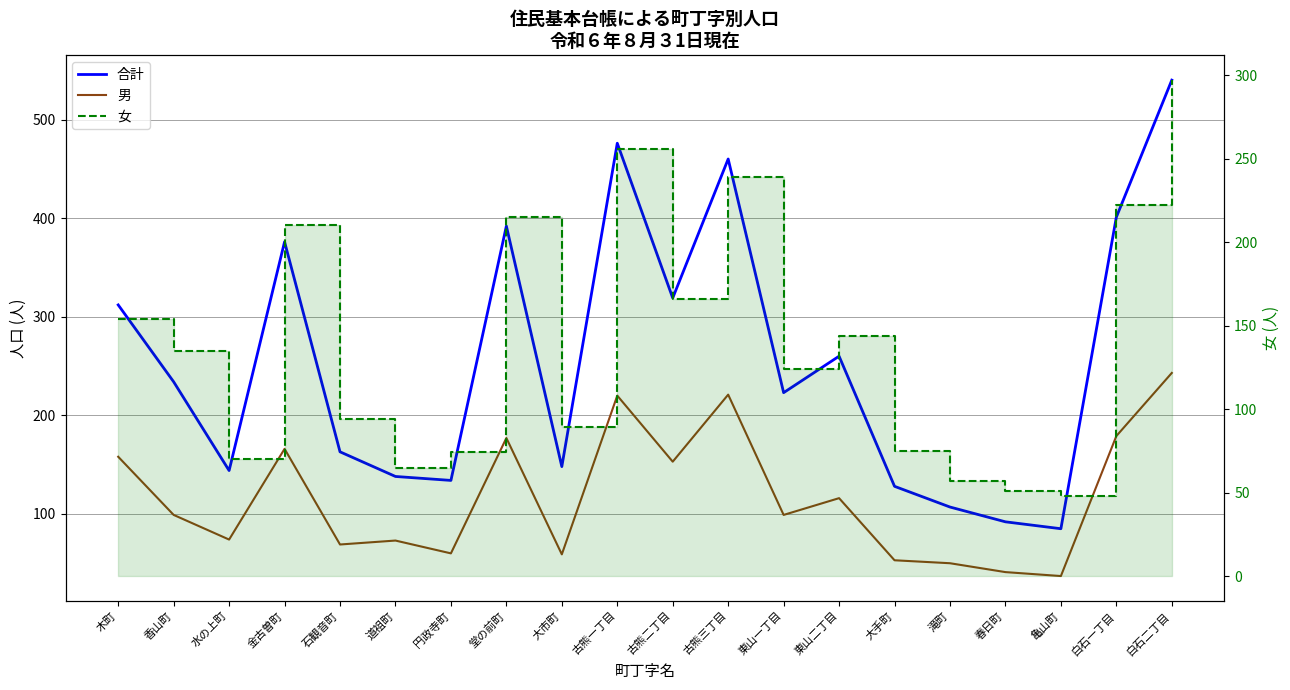

Does the chart have visible grid lines?

Yes